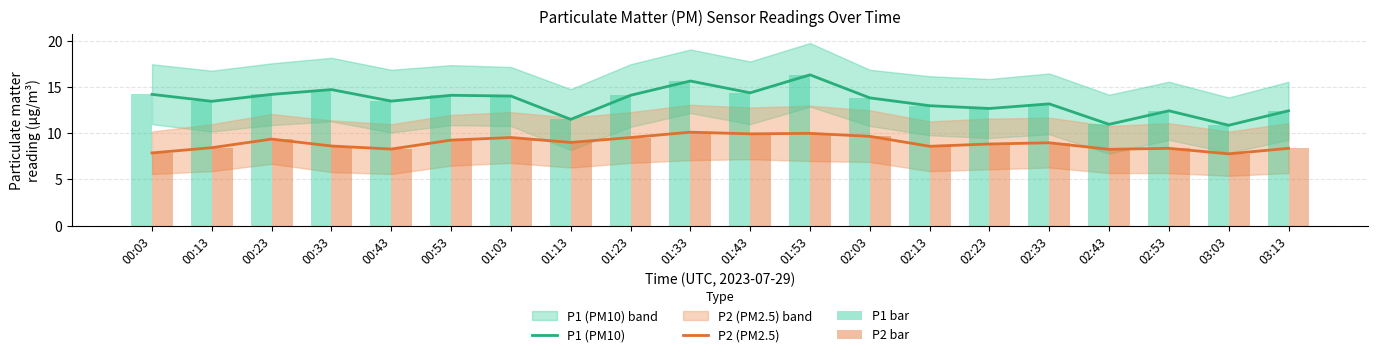

What is the difference between the second highest and second lowest values in the P1 (PM10) series?

4.7